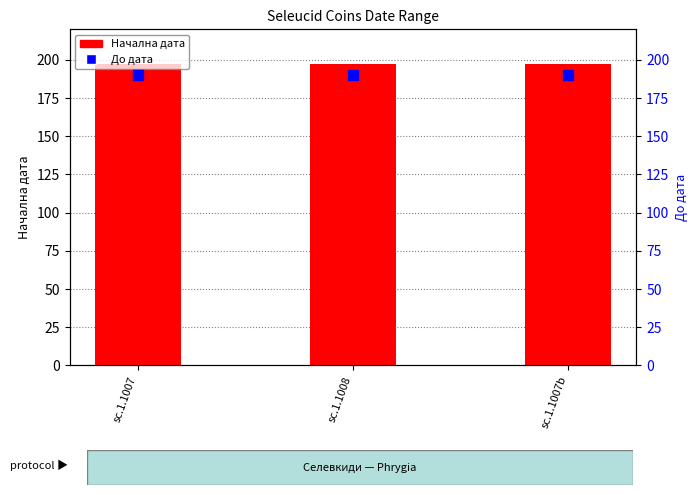

What is the value of the Начална дата bar at the 3rd from the left?

197